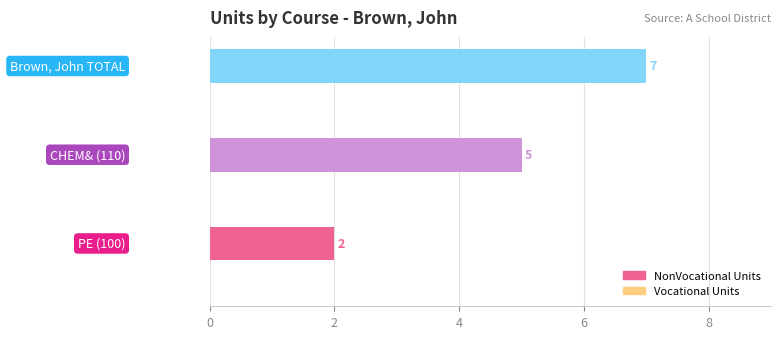

Reading bottom to top, transcribe all the data shown in this chart.

2	5	7